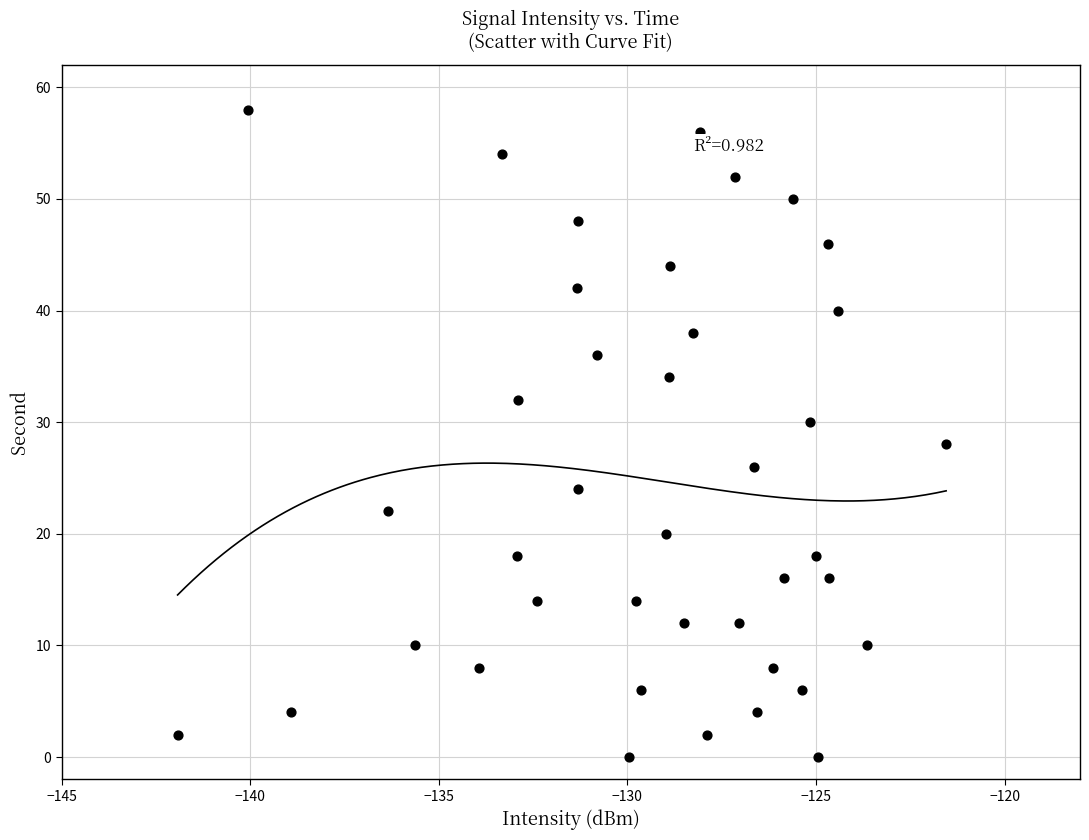

What is the range of Y values (max minus min)?

58